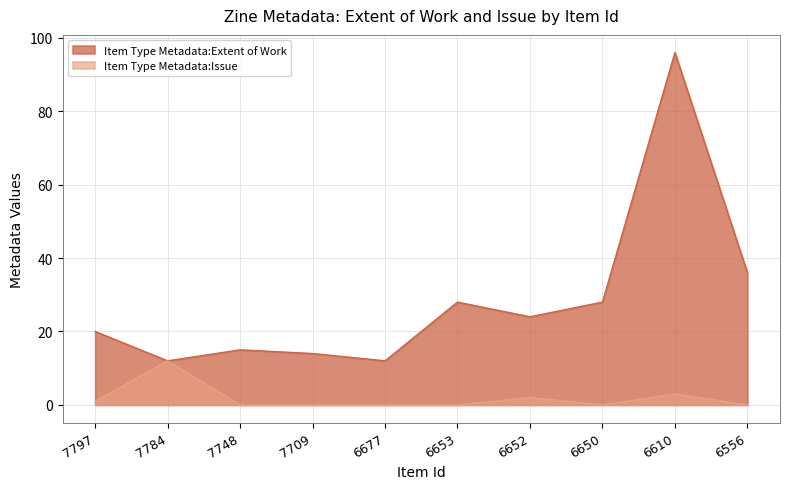

What is the maximum value shown in the chart?

96